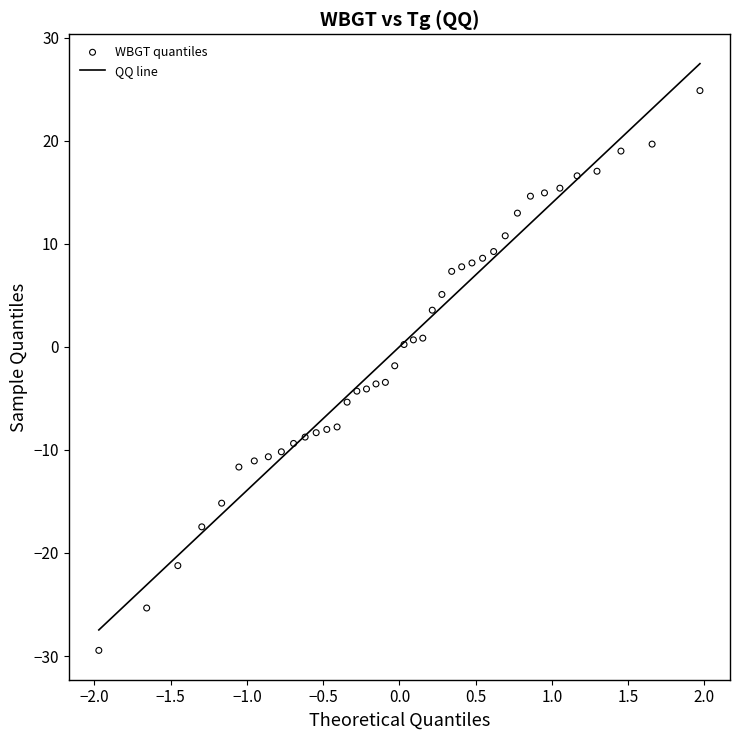

What is the range of Y values (max minus min)?

54.3